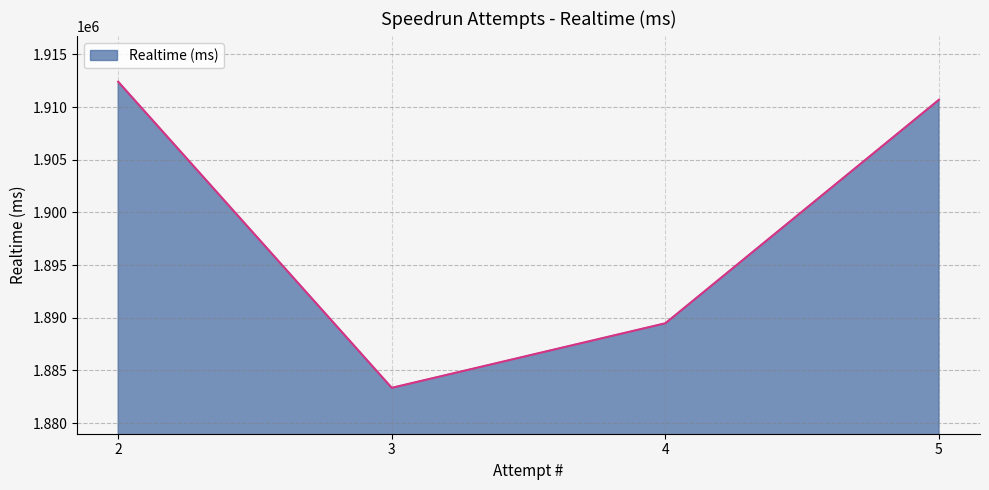

Count the number of categories in the chart.

4